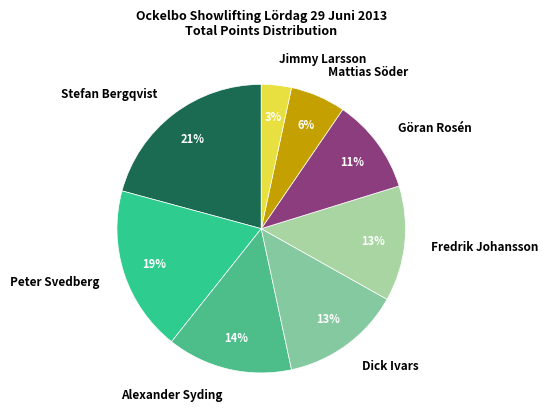

Is Stefan Bergqvist the majority of the pie?

No